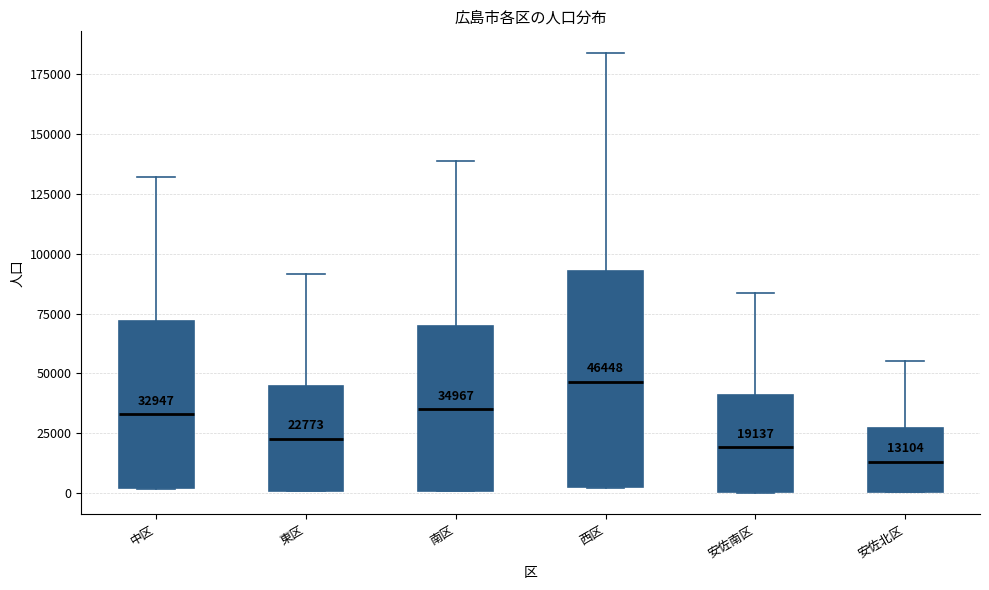

Which box is the tallest, from its lower edge to its upper edge?

西区